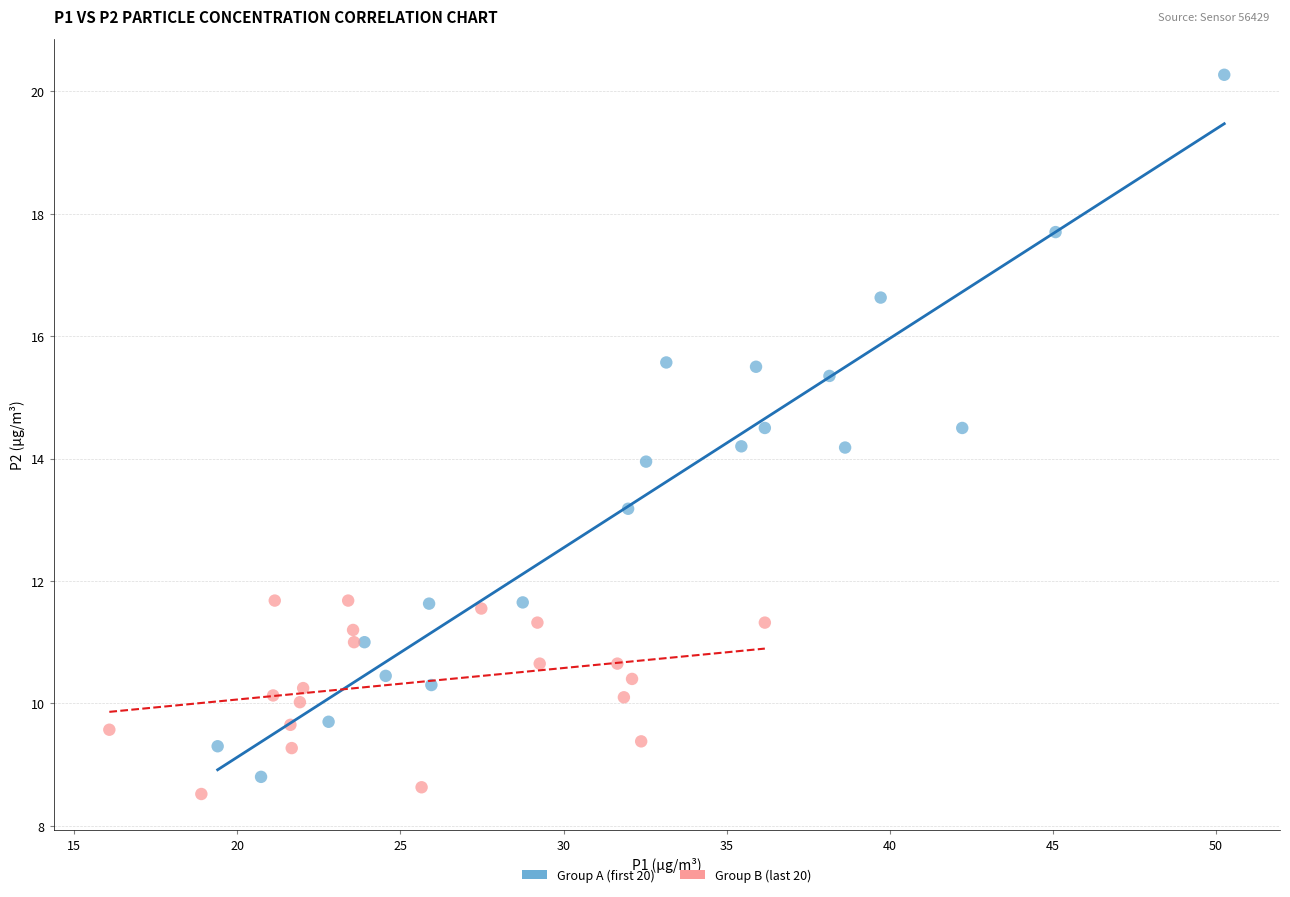

Which series has the largest Y range (max minus min)?

Group A (first 20)